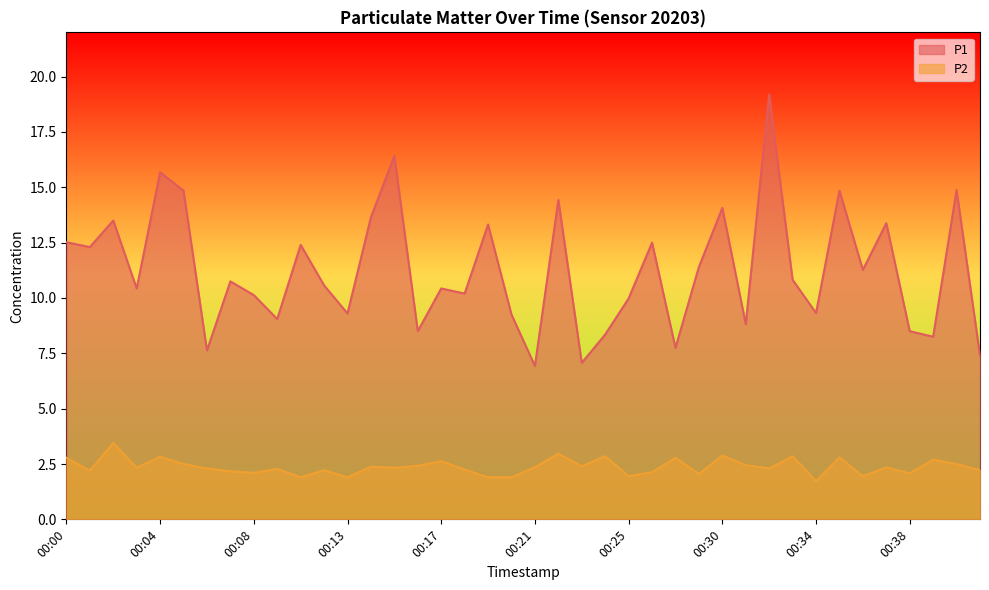

True or false: P1 and P2 intersect in this chart.

False